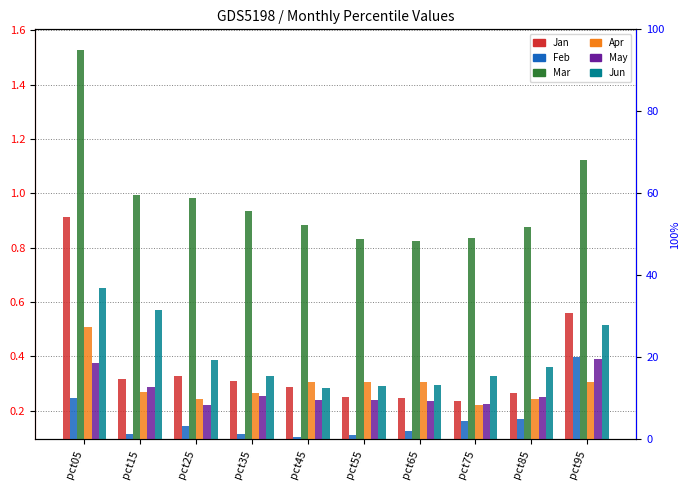

What is the total value across all series at pct25?

2.3